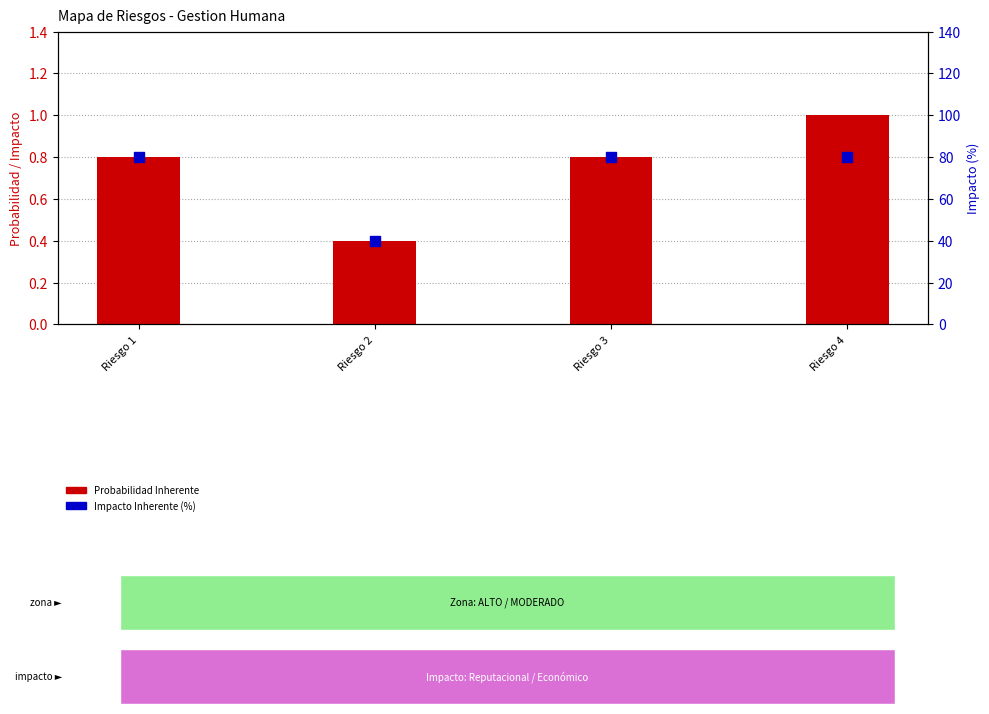

At how many categories does at least one series exceed 24?

4